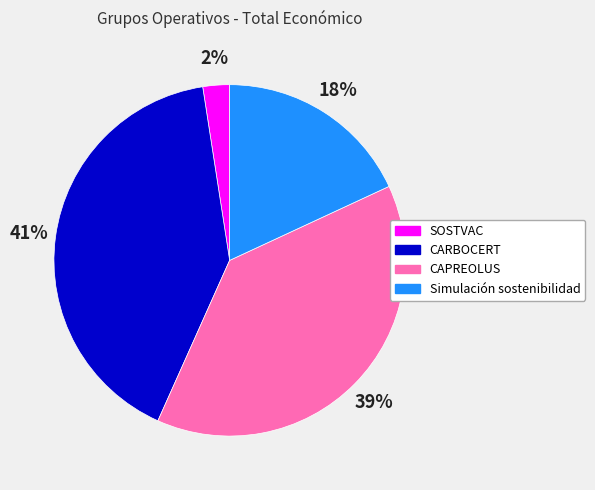

To the nearest percent, what portion does CARBOCERT represent?

41%